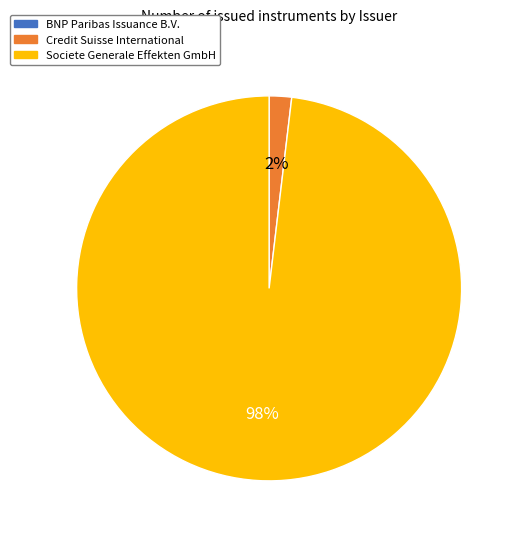

Is it true that Societe Generale Effekten GmbH is 83% of the pie?

False